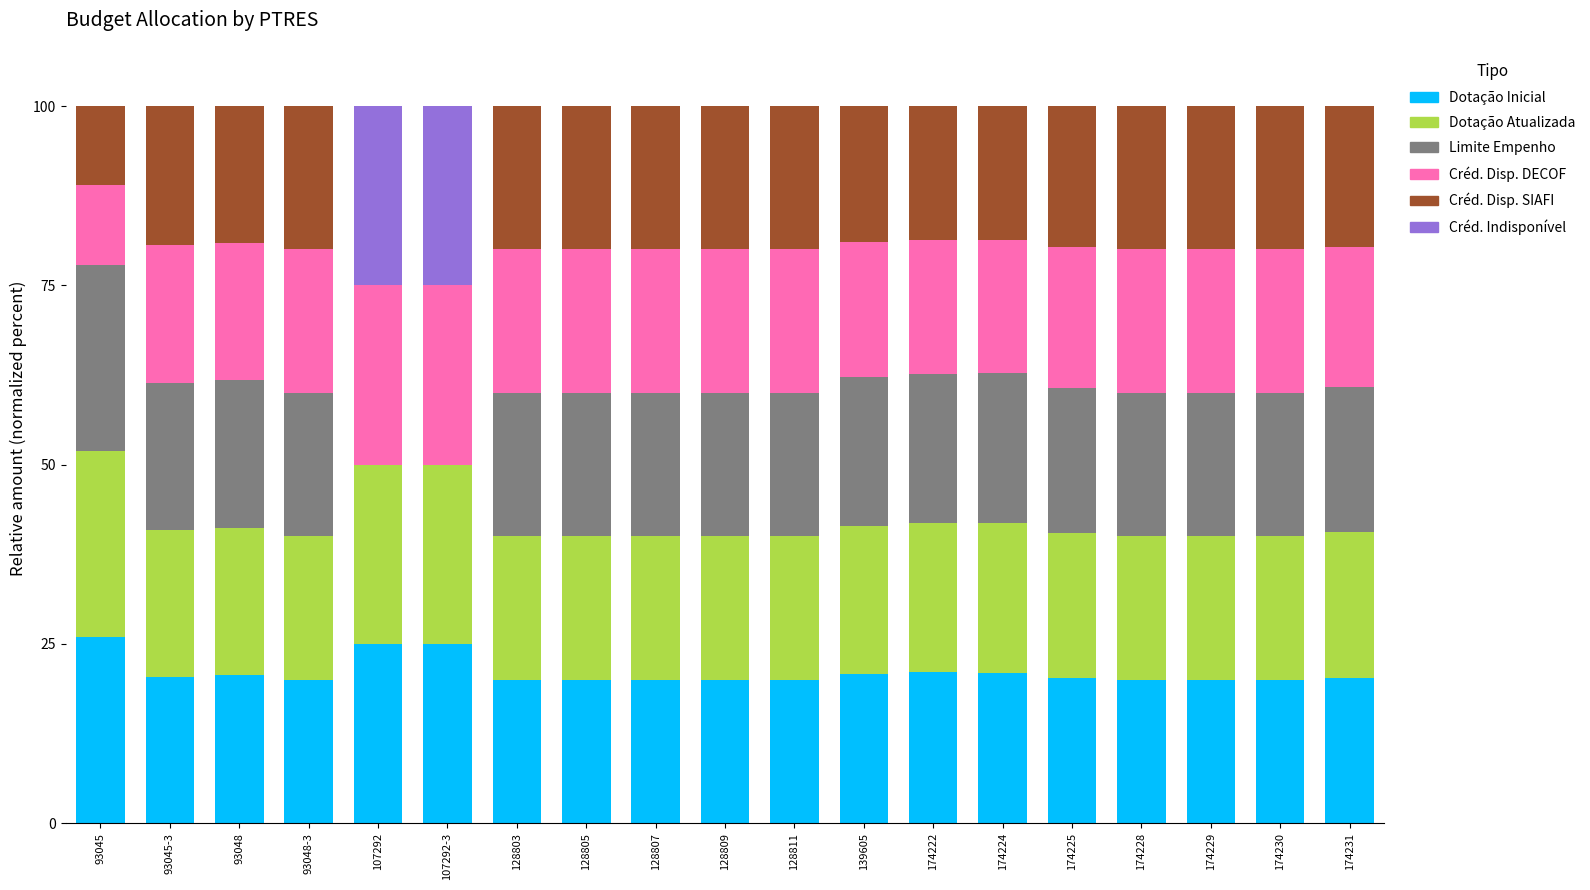

What is the total value across all series at 128807?

100.0